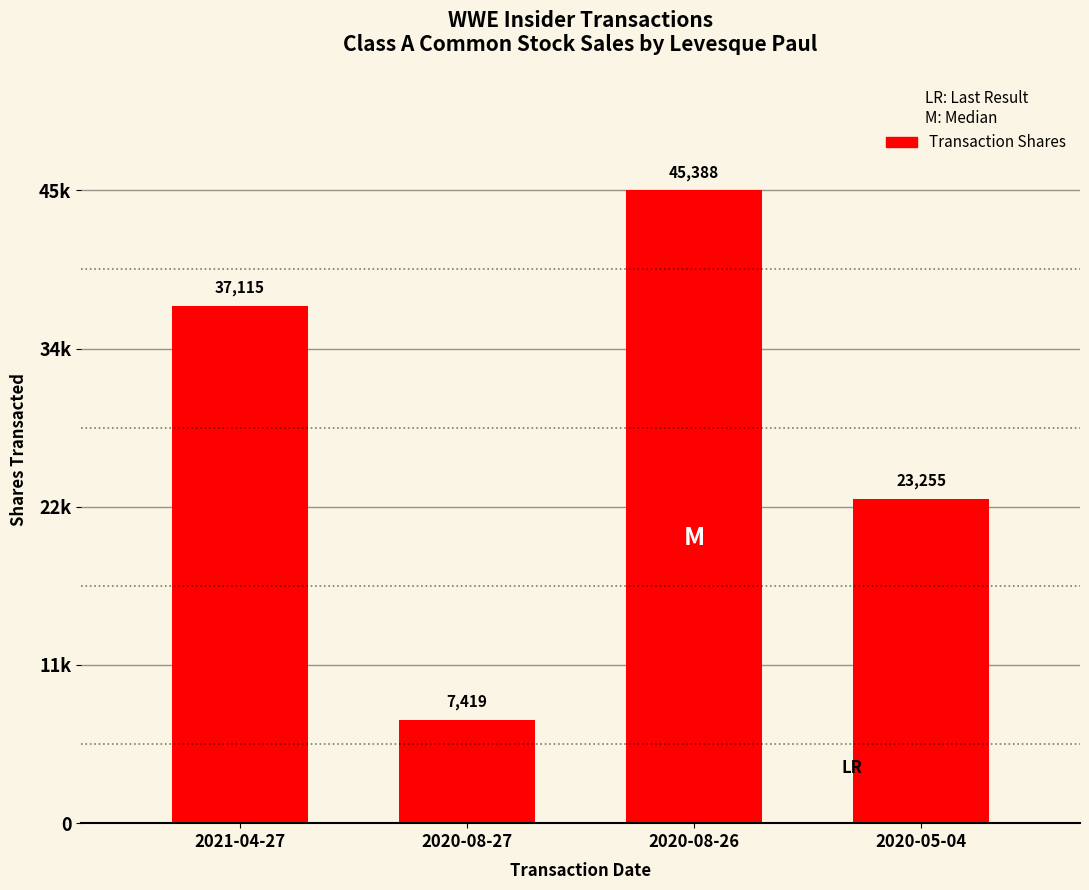

At which label is the value closest to 26403?

2020-05-04